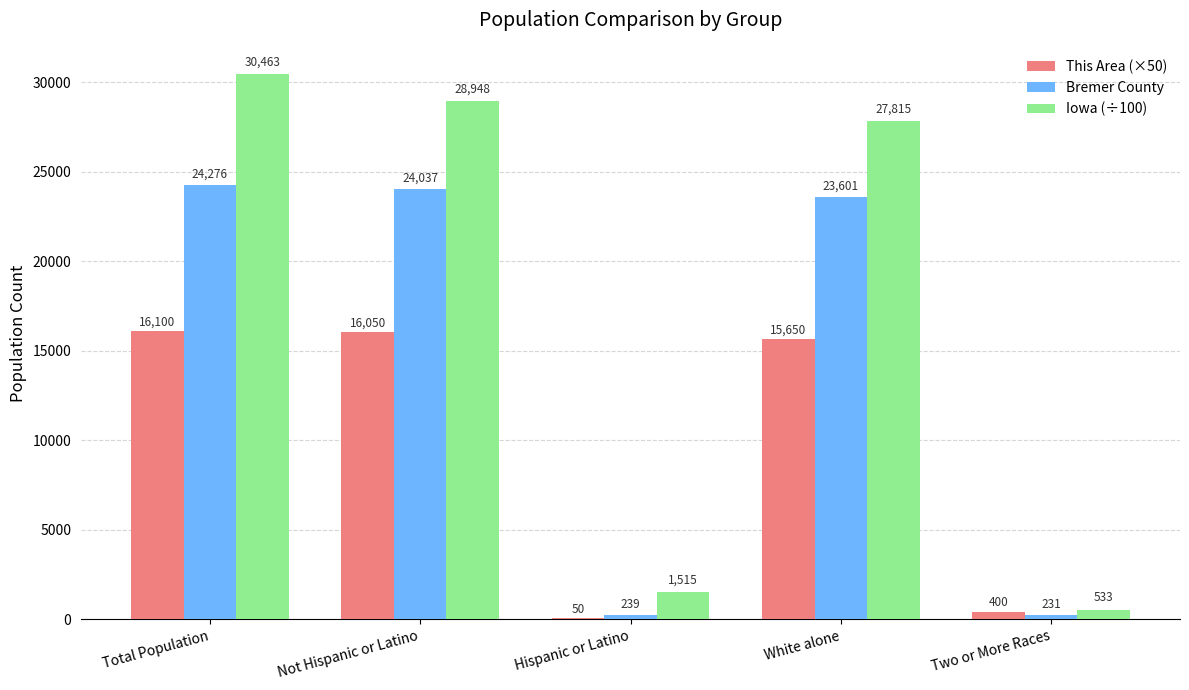

At which label is Iowa (÷100) closest to 15498?

White alone